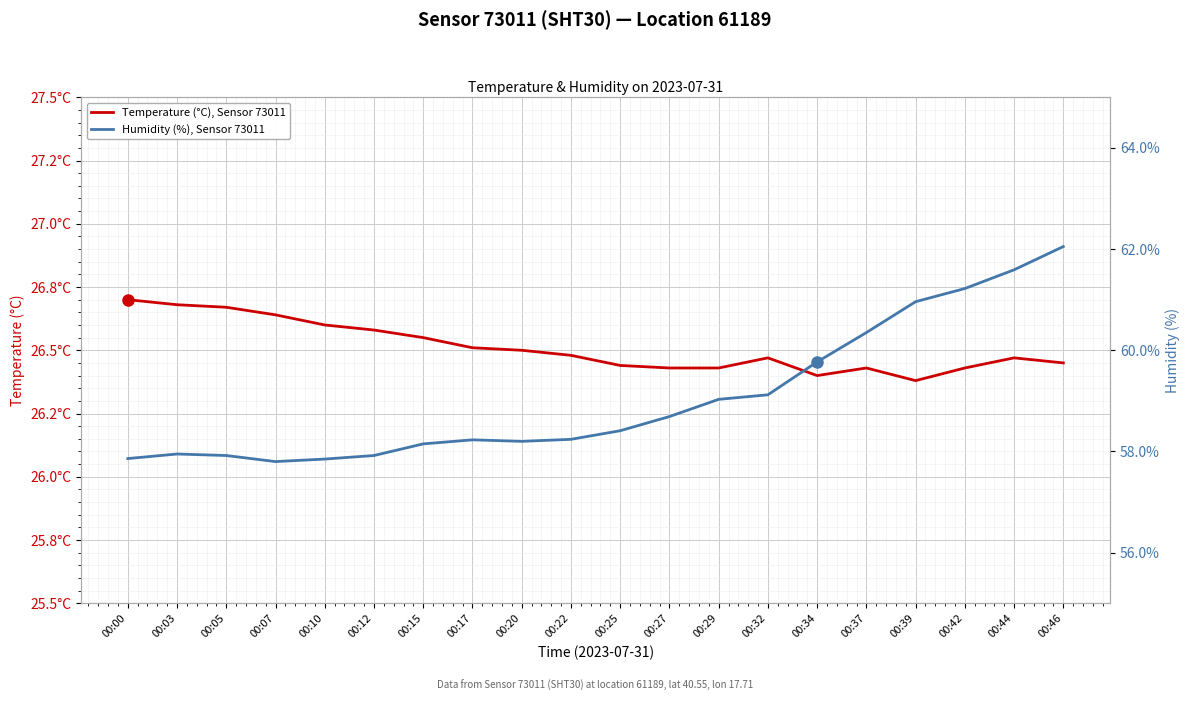

What are all the series names shown in the legend?

Temperature (°C), Sensor 73011, Humidity (%), Sensor 73011